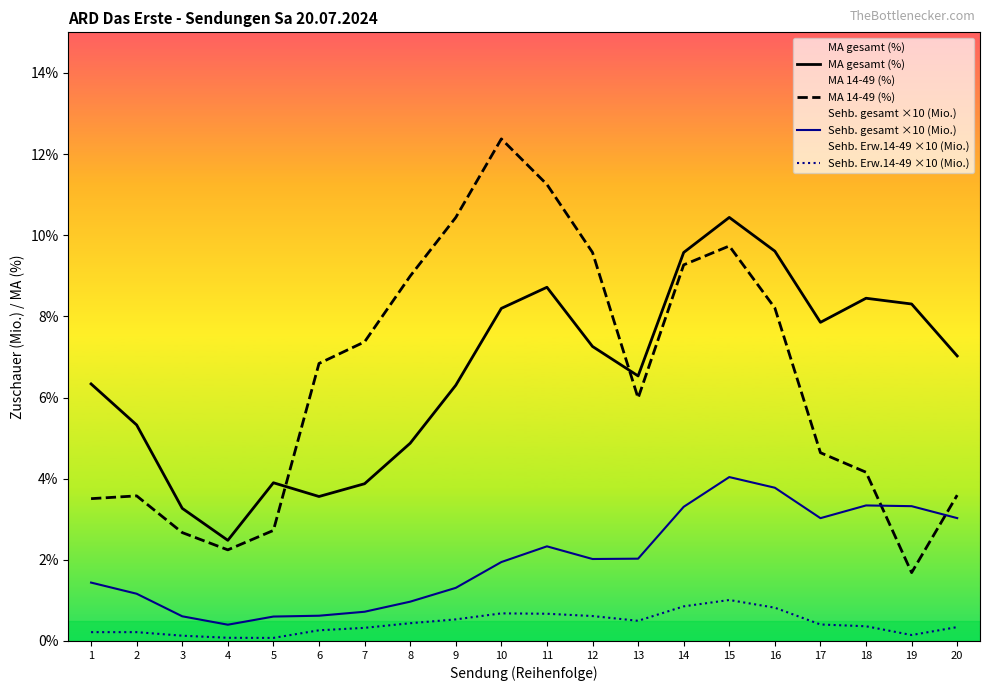

At which label is MA 14-49 (%) closest to 7?

6